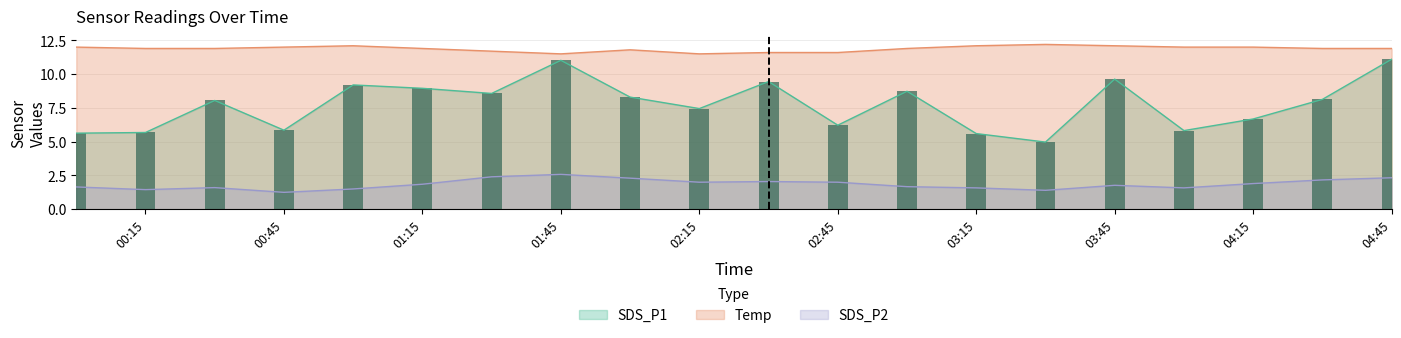

Is it true that SDS_P2 equals 2.3 at 04:45?

True